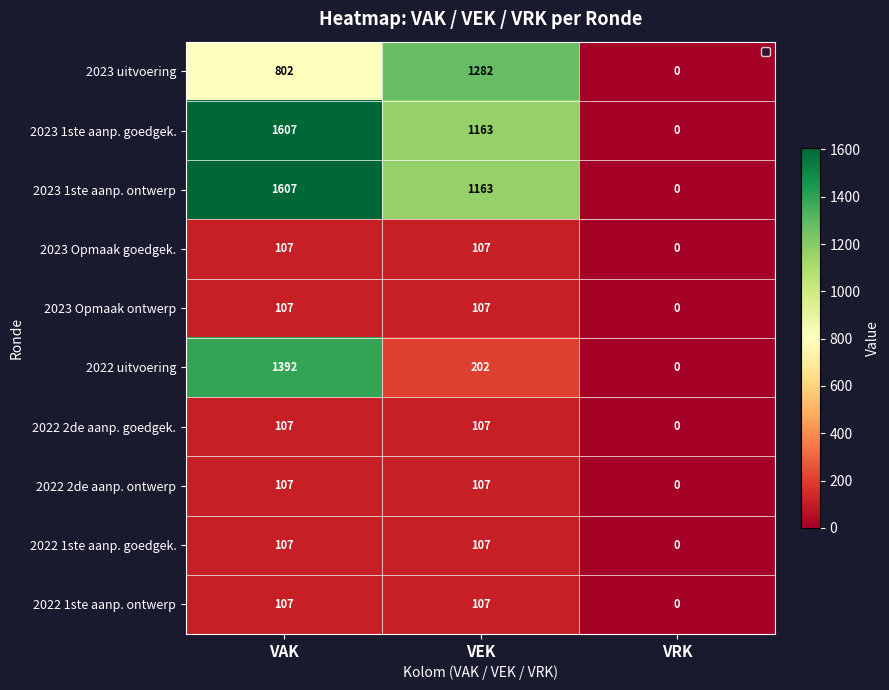

List the series in order of their peak value, lowest first.

2023 Opmaak goedgek., 2023 Opmaak ontwerp, 2022 2de aanp. goedgek., 2022 2de aanp. ontwerp, 2022 1ste aanp. goedgek., 2022 1ste aanp. ontwerp, 2023 uitvoering, 2022 uitvoering, 2023 1ste aanp. goedgek., 2023 1ste aanp. ontwerp